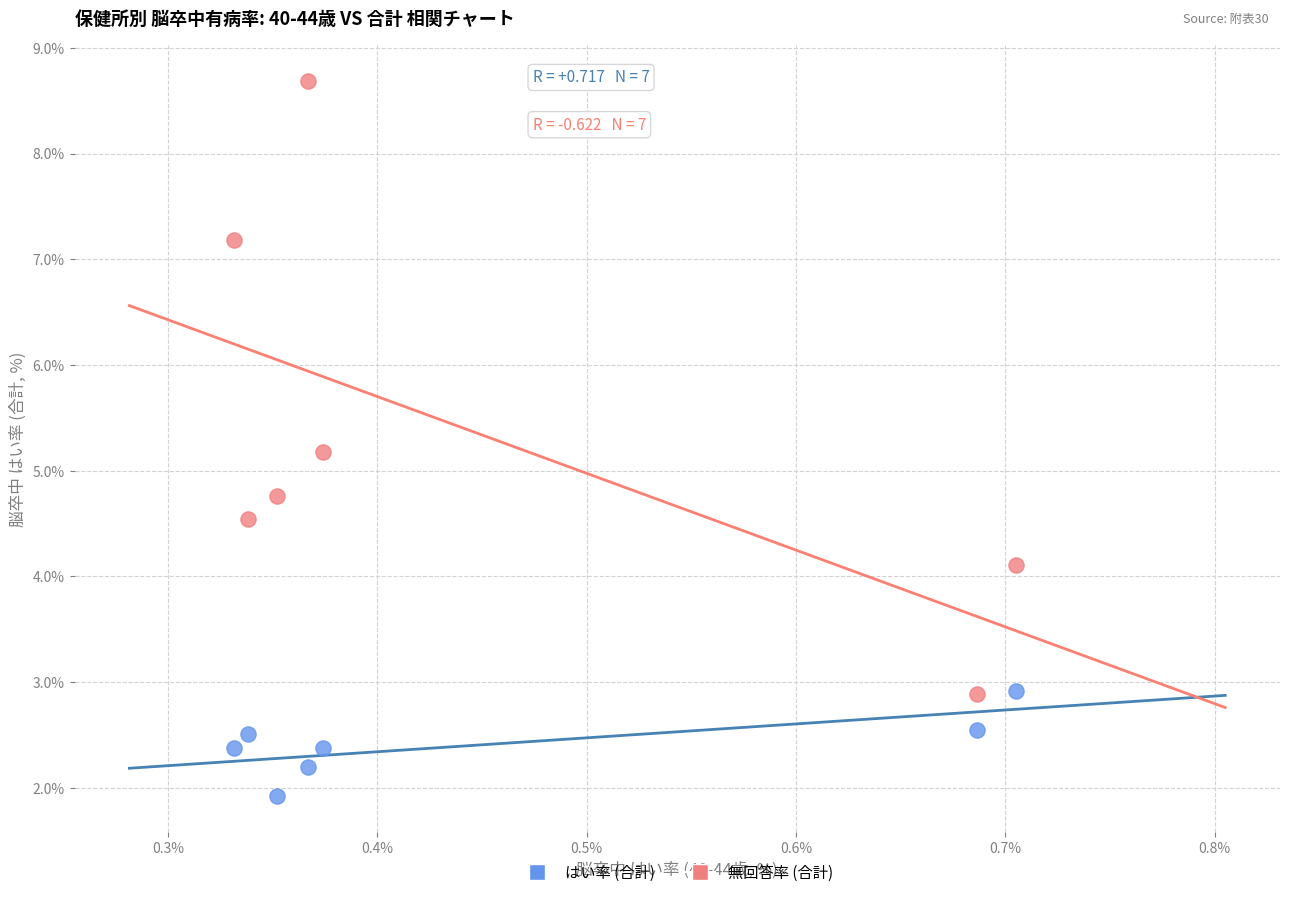

What are all the series names shown in the legend?

はい率 (合計), 無回答率 (合計)